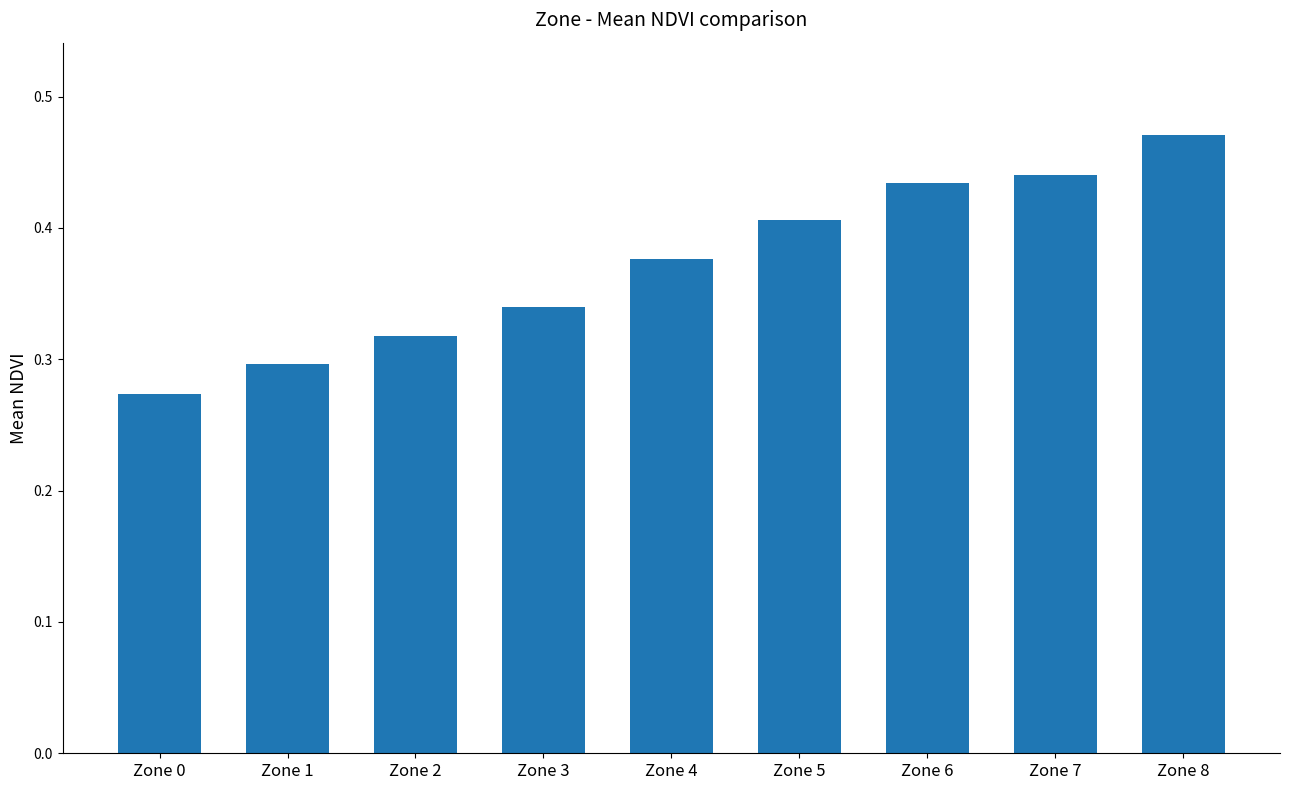

Rank the categories by value from lowest to highest.

Zone 0, Zone 1, Zone 2, Zone 3, Zone 4, Zone 5, Zone 6, Zone 7, Zone 8